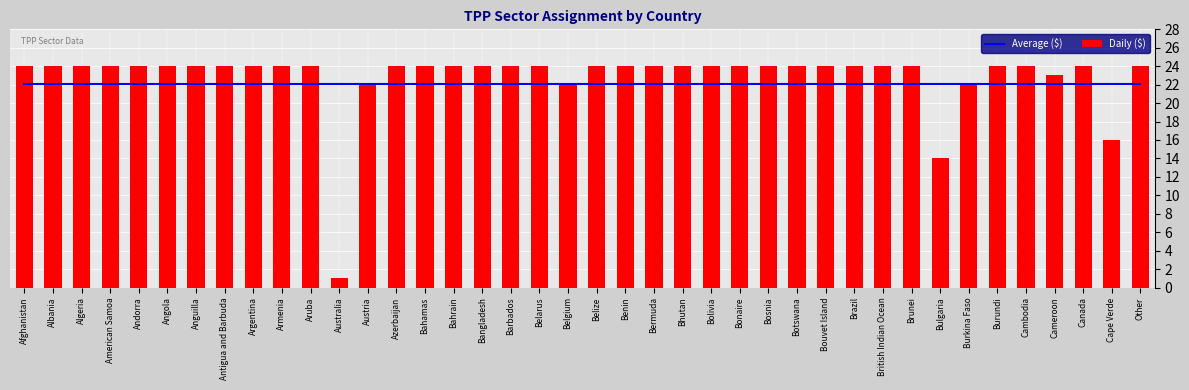

Rank the series by their maximum value, from highest to lowest.

Daily ($), Average ($)